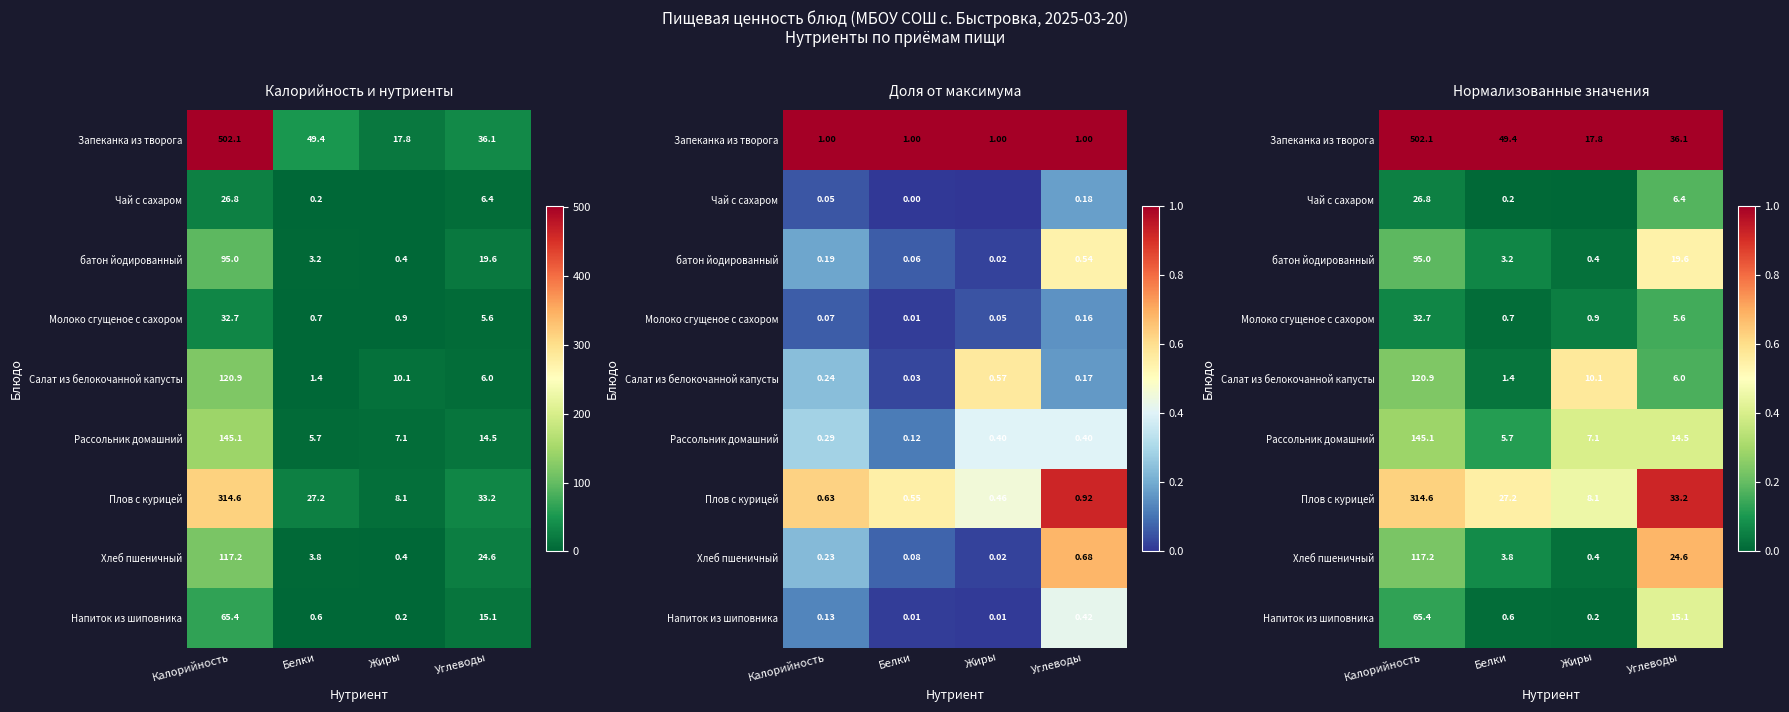

What is the spread (max minus min) of values at Углеводы?

0.8